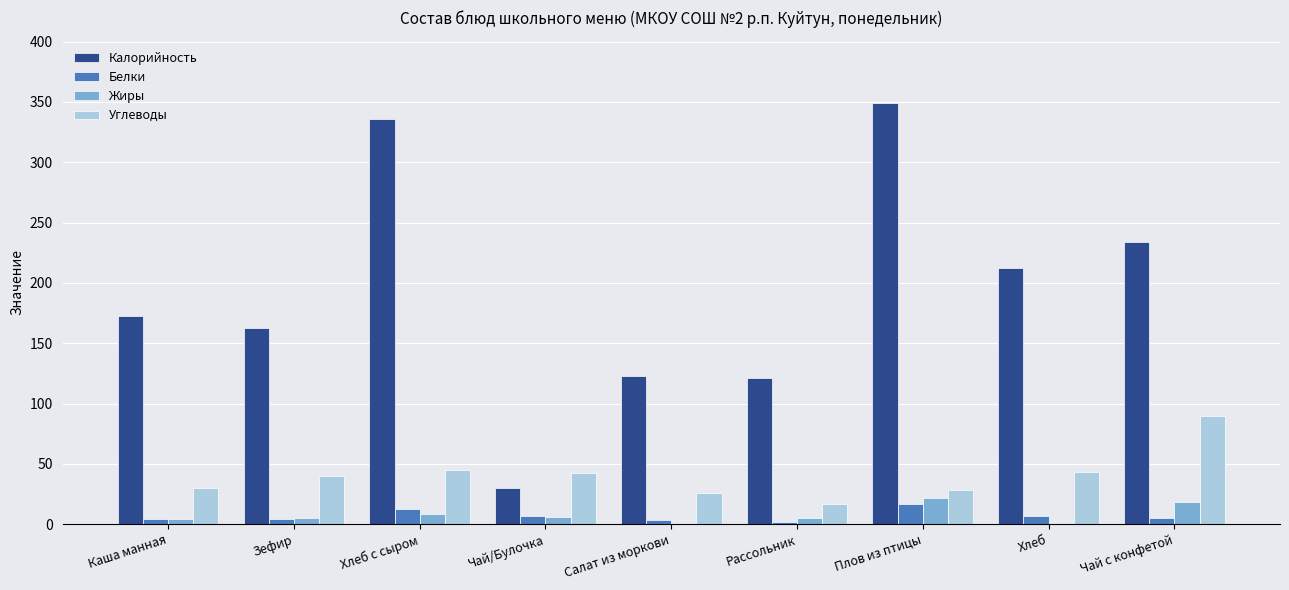

What is the sum of the Калорийность values at Плов из птицы and Хлеб?

560.6